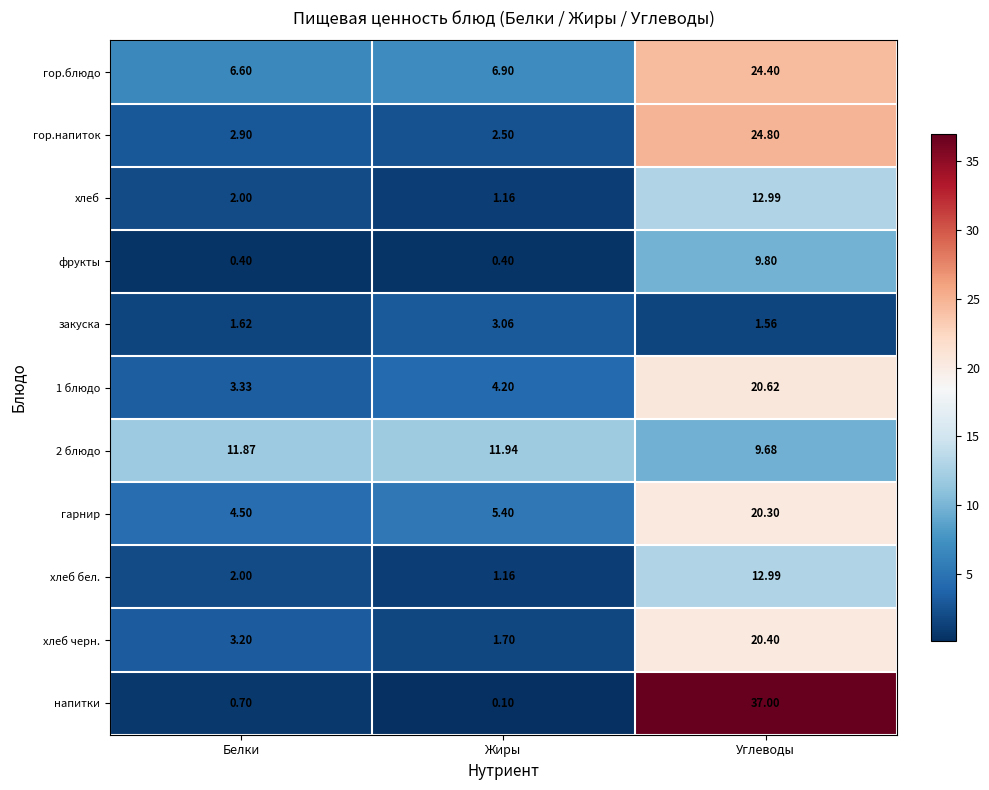

Count the number of data series in this chart.

11